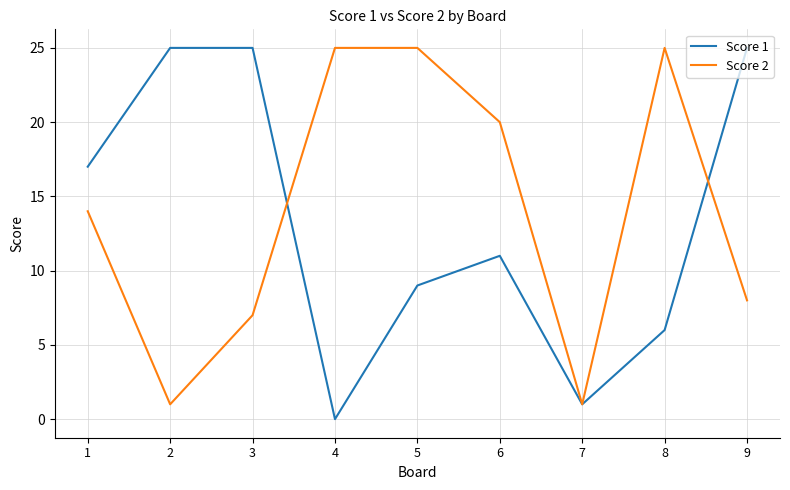

Is the value of Score 2 at 3 greater than the value of Score 1 at 9?

No